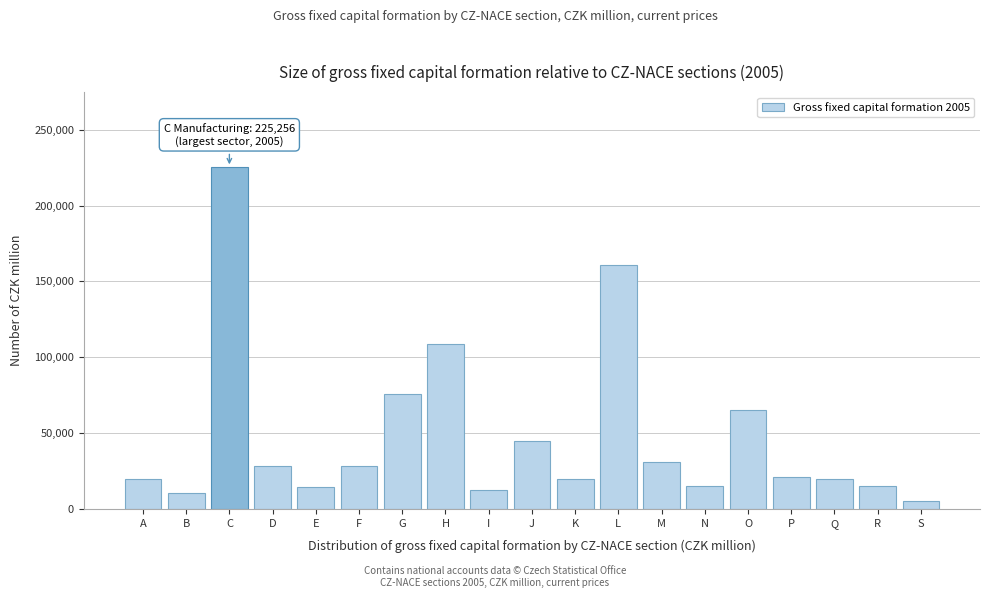

Which label corresponds to the largest value in the chart?

C